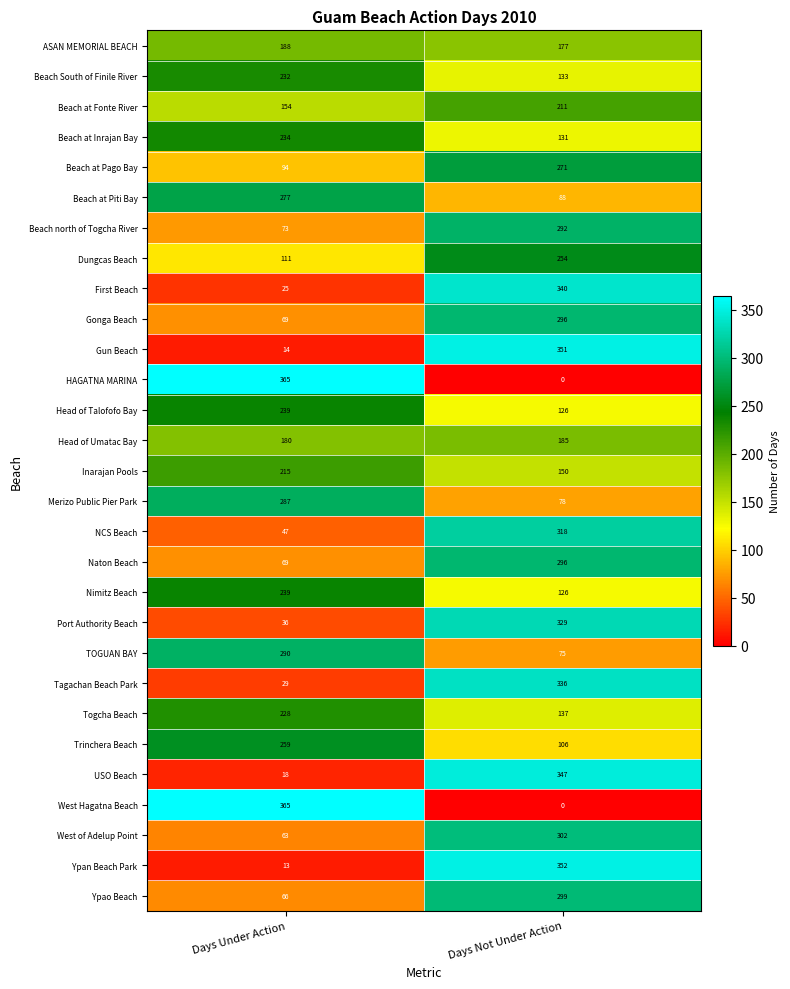

Where is Nimitz Beach nearest to the value 182?

Days Not Under Action